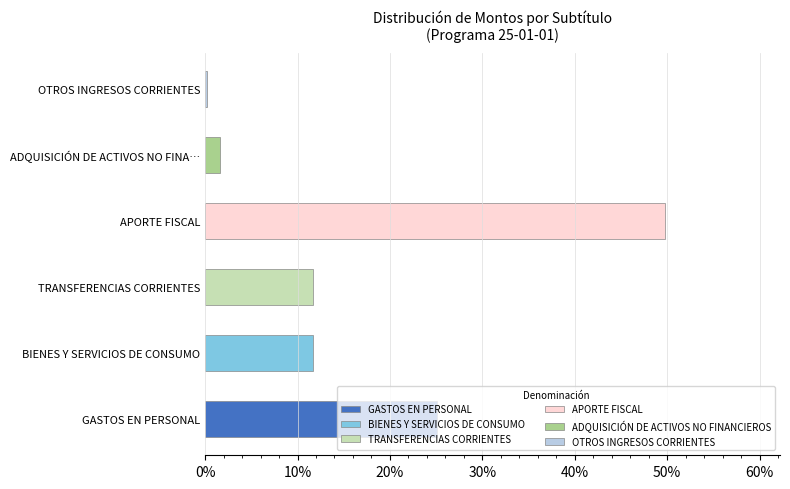

The chart shows a value of 0.1 at GASTOS EN PERSONAL. True or false?

False